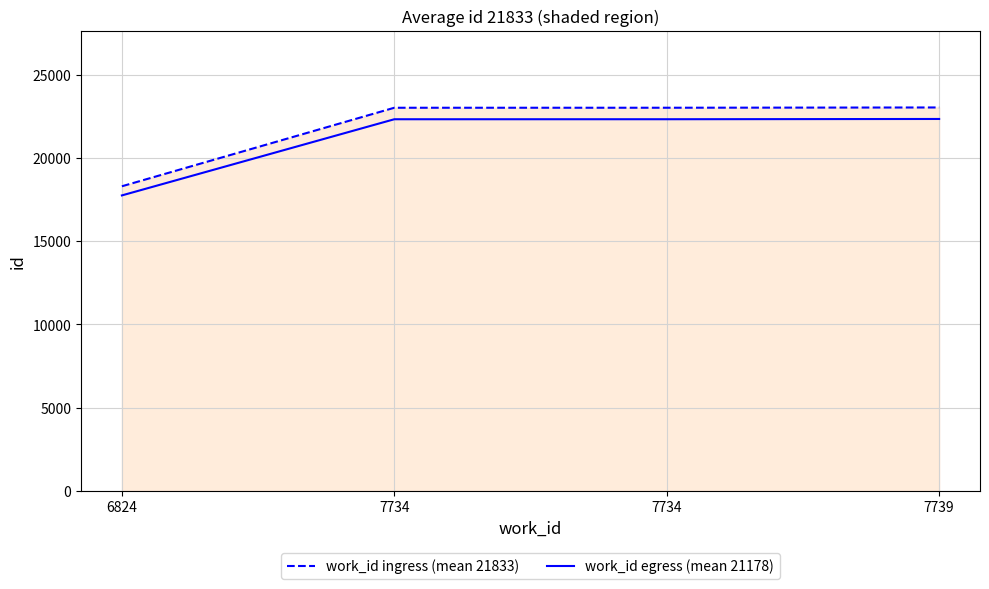

True or false: work_id egress (mean 21178) and work_id ingress (mean 21833) intersect in this chart.

False